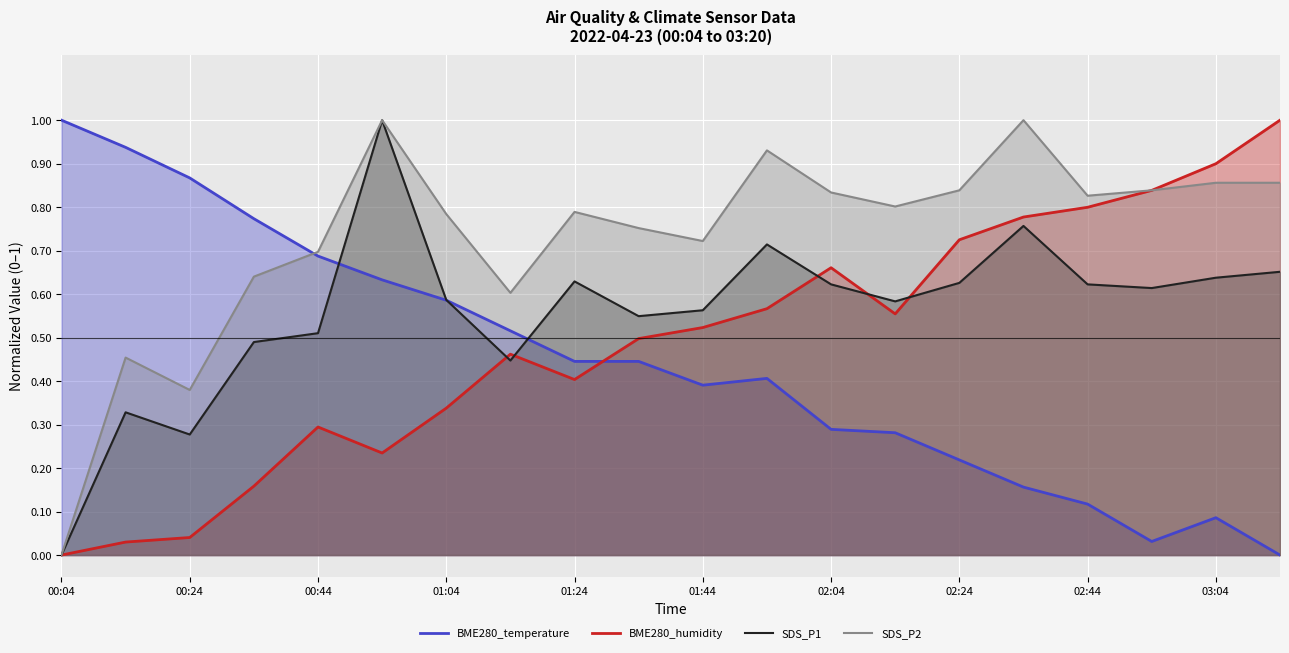

True or false: SDS_P2 has more than 1 points higher than both neighbors.

True